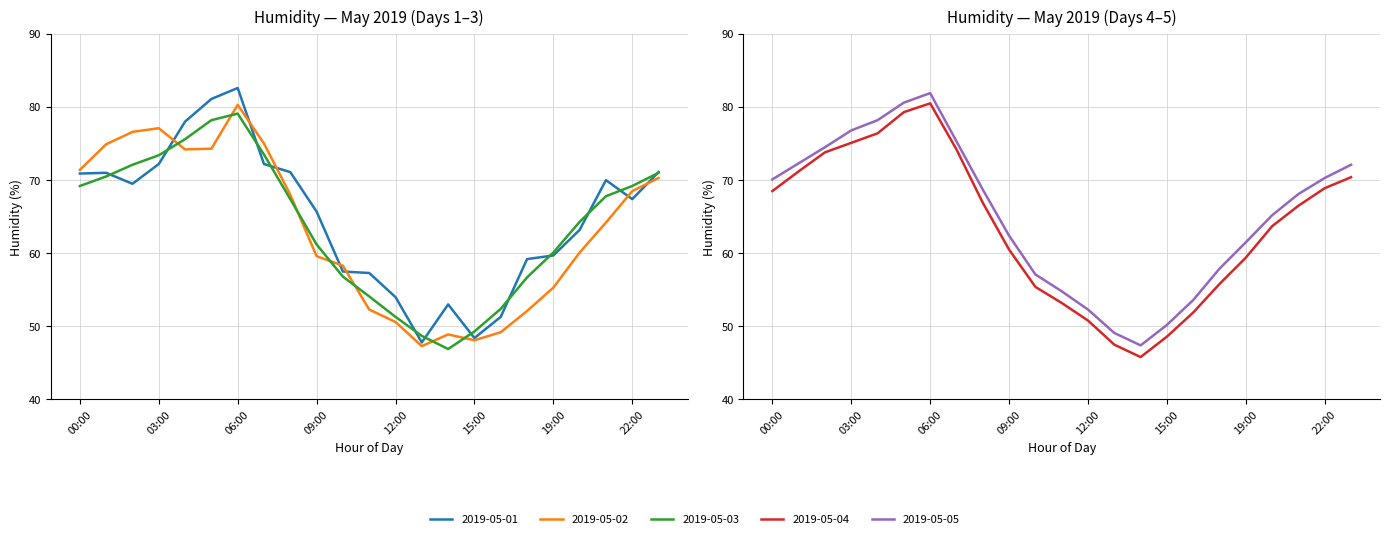

The 2019-05-01 series shows 114.1 at 08:00. True or false?

False